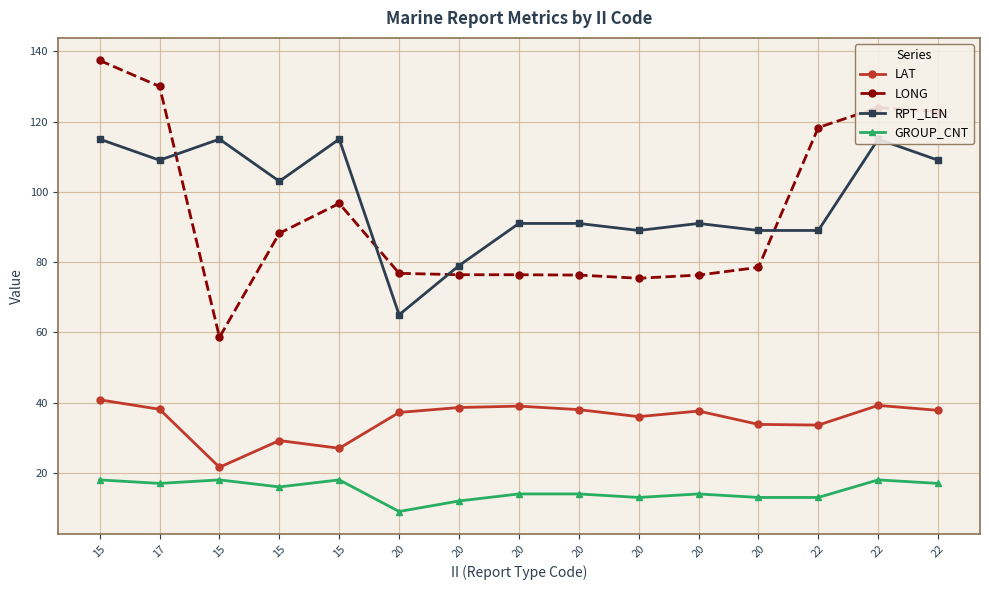

What is the minimum value for LONG?

58.6